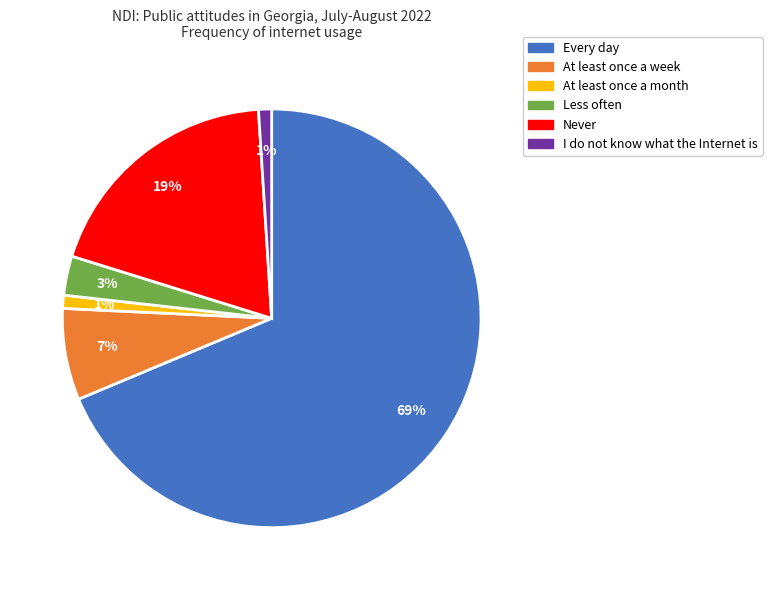

To the nearest percent, what is the average slice percentage?

17%